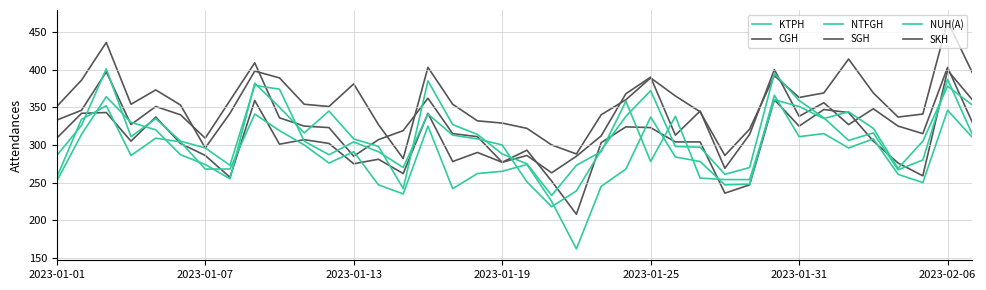

Reading left to right, list all the values displayed in this chart.

KTPH: 286	326	401	311	335	305	296	273	379	374	305	287	304	291	270	341	313	308	300	251	218	239	293	338	372	298	297	261	270	395	359	336	306	316	267	280	387	314
CGH: 351	386	436	354	373	353	296	342	398	389	354	351	381	327	282	403	354	332	329	322	300	288	340	360	389	365	344	286	321	392	363	369	414	369	337	341	464	396
NTFGH: 252	314	364	330	320	287	274	255	382	350	316	345	308	298	242	385	327	314	288	275	233	273	291	358	278	338	256	254	254	360	351	335	344	322	269	305	378	353
SGH: 309	342	343	305	337	302	286	257	359	301	307	302	275	281	262	342	278	290	277	293	252	208	303	324	323	304	304	236	247	360	325	347	343	305	276	259	399	360
NUH(A): 257	334	352	286	309	304	268	268	341	319	300	276	291	247	235	325	242	262	265	274	225	162	245	268	337	284	278	247	248	366	311	315	296	308	261	250	346	310
SKH: 333	346	397	327	351	340	309	359	409	336	325	323	285	307	319	362	315	311	277	286	263	285	312	368	390	313	345	269	314	400	338	356	327	348	325	315	403	330